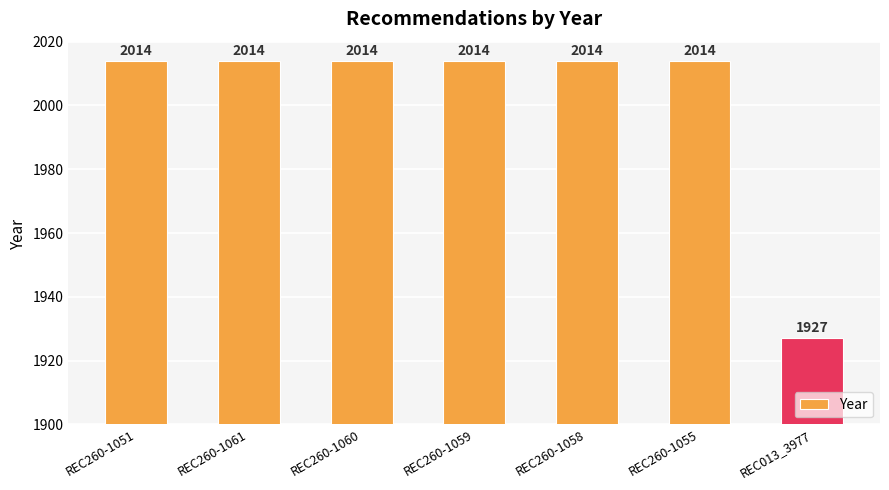

What is the ratio of the value at REC013_3977 to the value at REC260-1060?

1.0